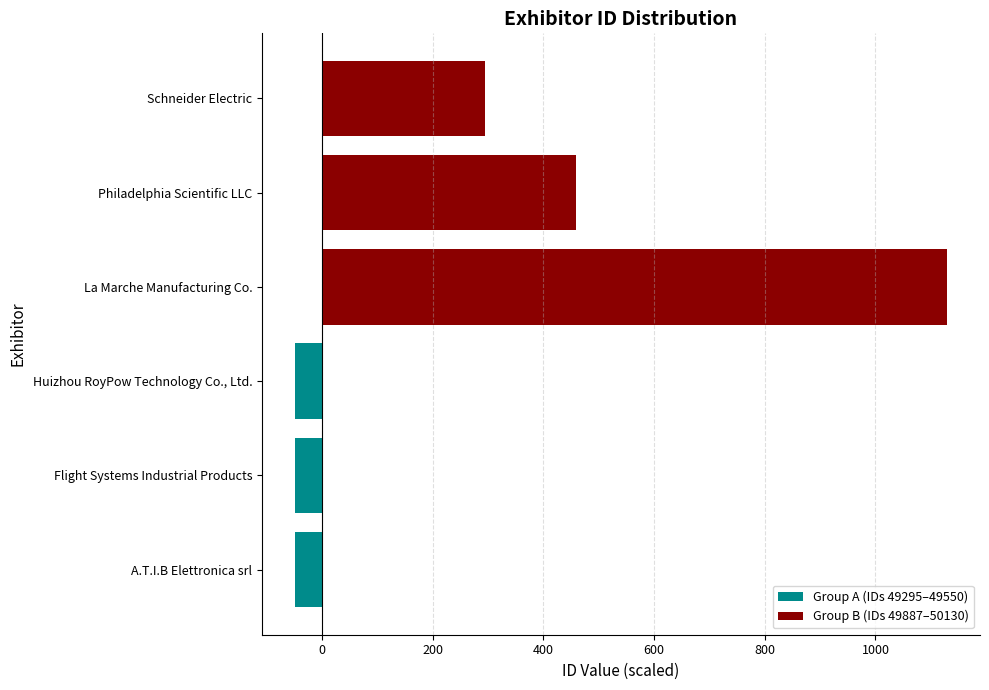

Which series has the largest total across all categories?

Group B (IDs 49887–50130)